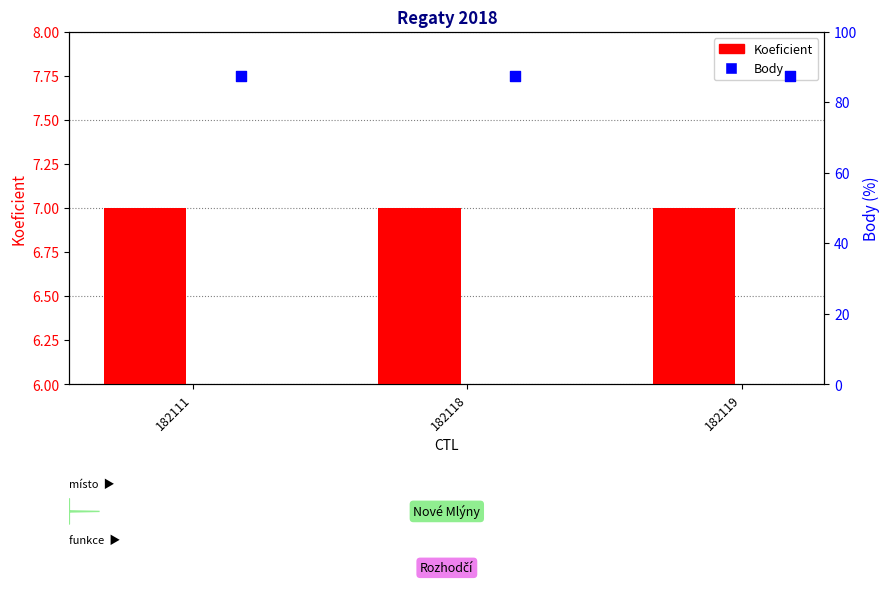

Which series contains the lowest Y value?

Koeficient